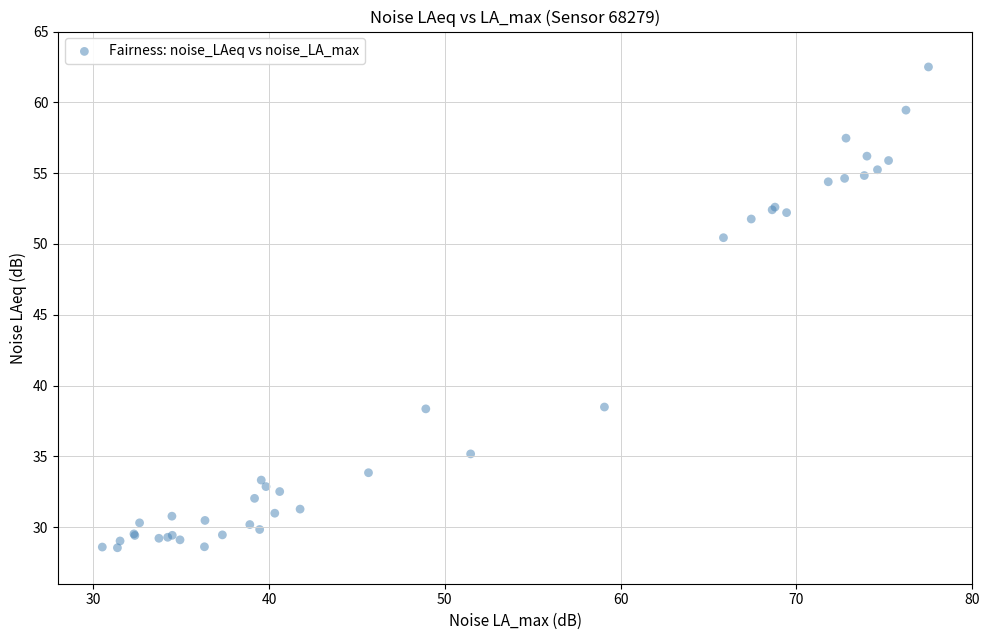

What Y value in the scatter plot is closest to 45?

50.4